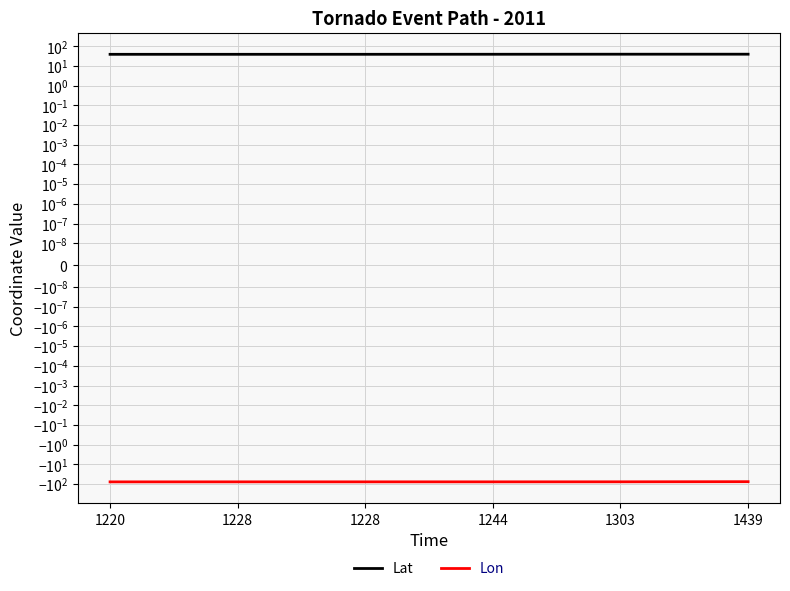

Reading left to right, extract all data points from this chart.

Lat: 1220=39.1	1228=39.1	1228=39.2	1244=39.3	1303=39.6	1439=39.6
Lon: 1220=-77.6	1228=-77.3	1228=-77.3	1244=-77.3	1303=-77.0	1439=-75.8